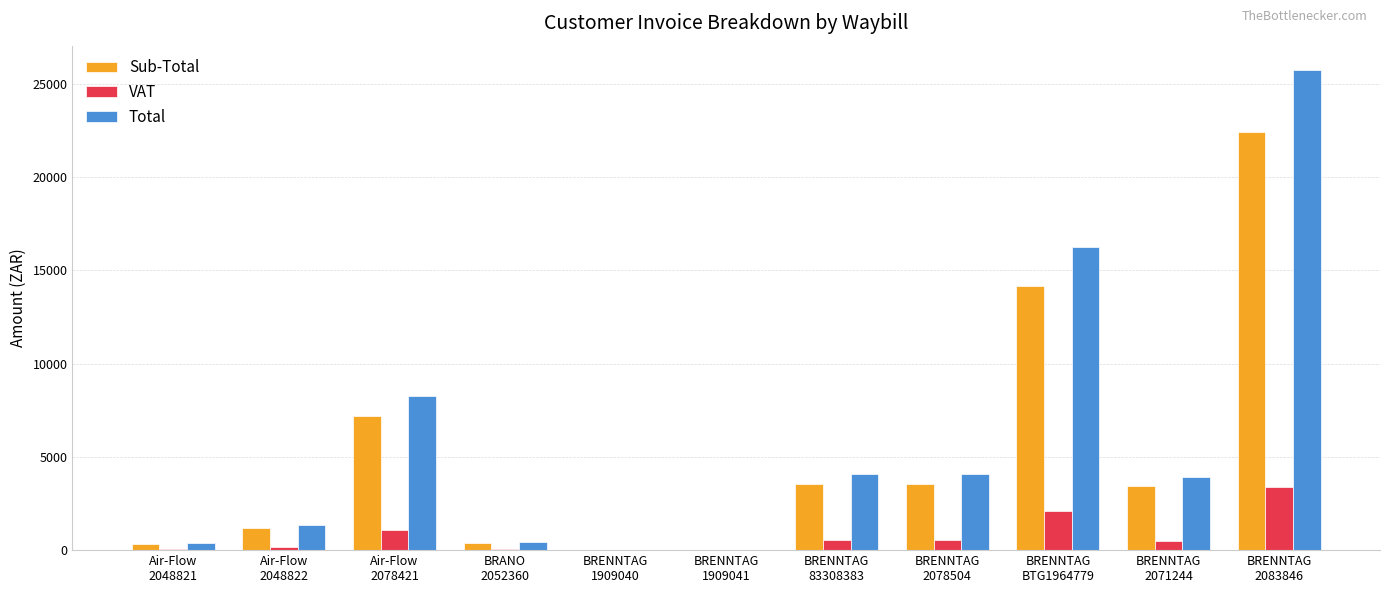

The Total series shows 2720.6 at BRENNTAG
2078504. True or false?

False